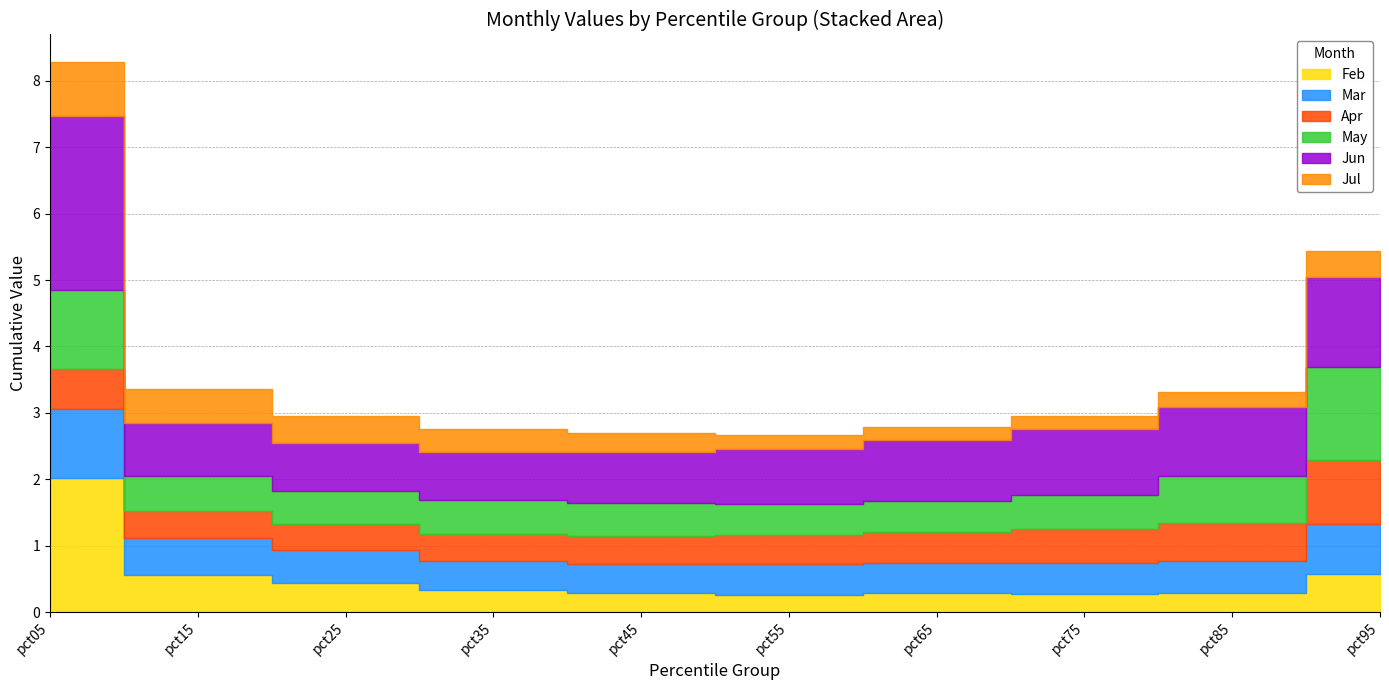

True or false: Jun and May cross at least once.

True